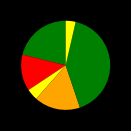

Count the number of slices in the pie.

6